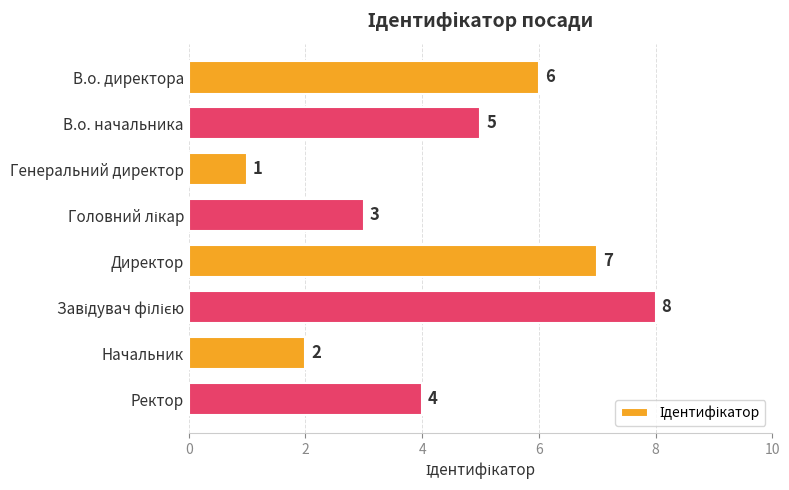

What is the sum of the values at В.о. директора and Ректор?

10